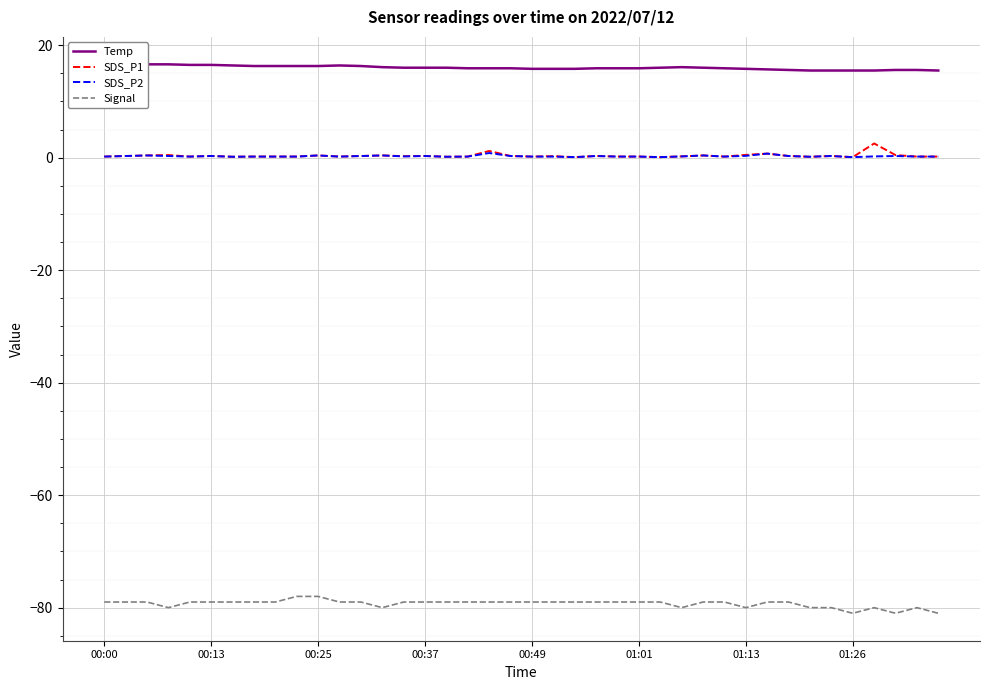

What is the difference between the maximum and minimum values in the SDS_P1 series?

2.4